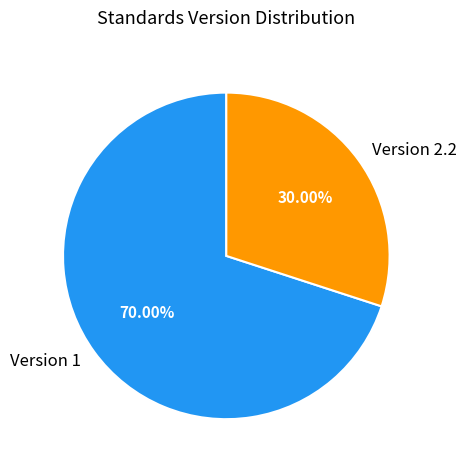

Which category accounts for the majority?

Version 1